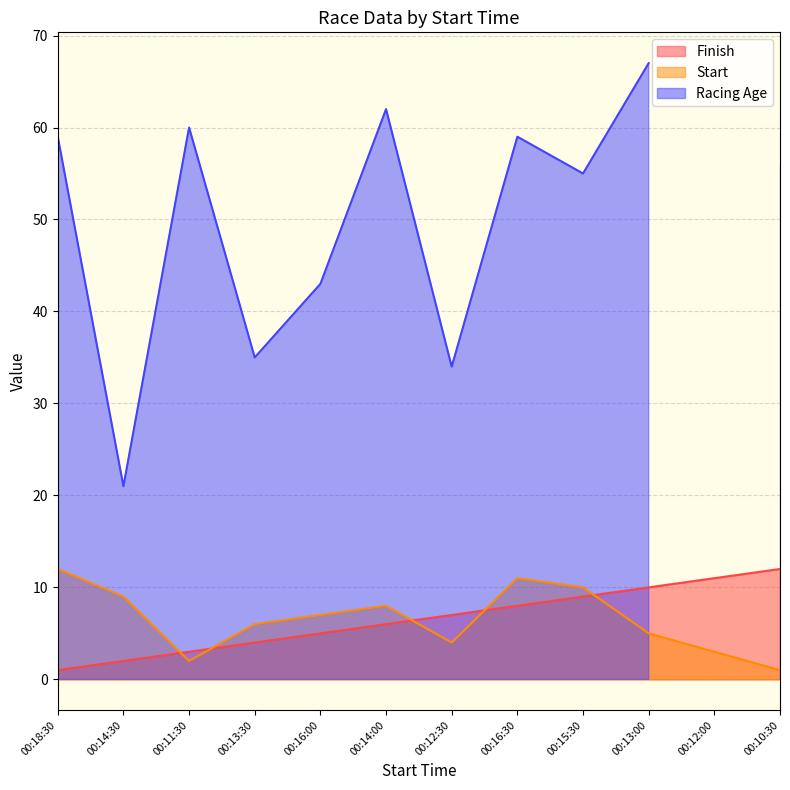

The value of Start at 00:12:30 is 7. True or false?

False